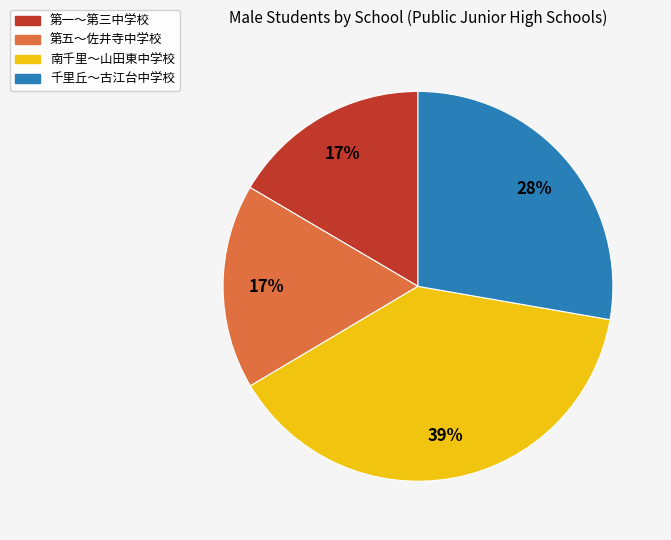

Which slice is the largest?

南千里〜山田東中学校